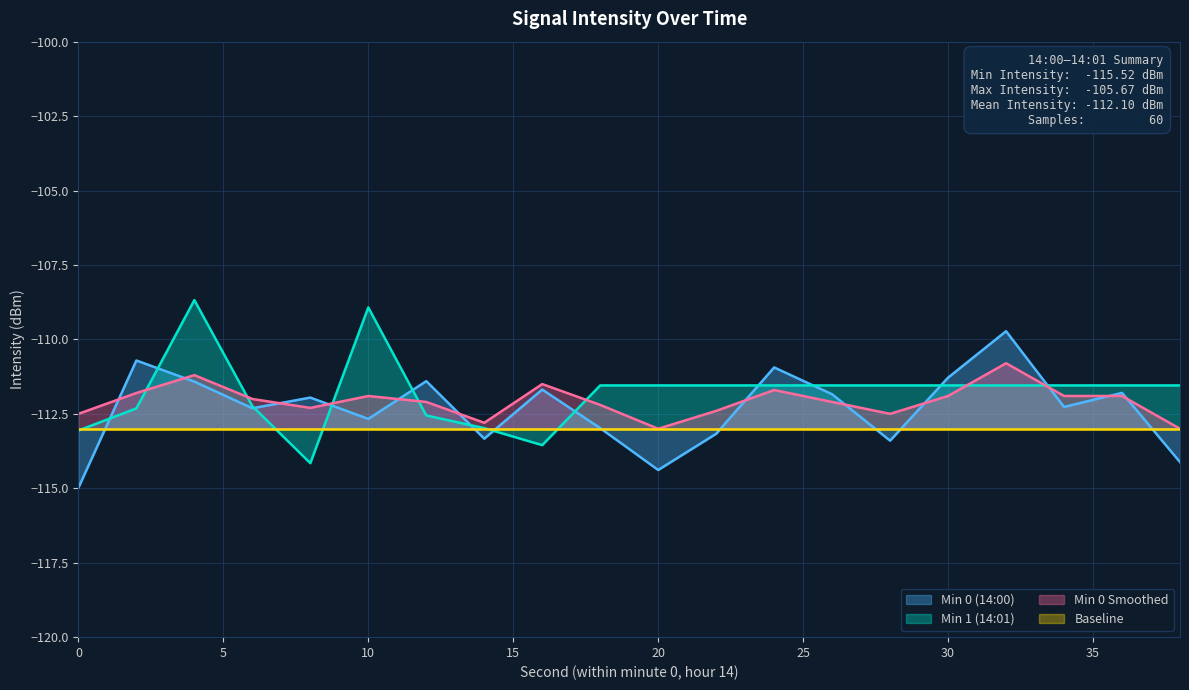

At which category is the sum across all series the highest?

4